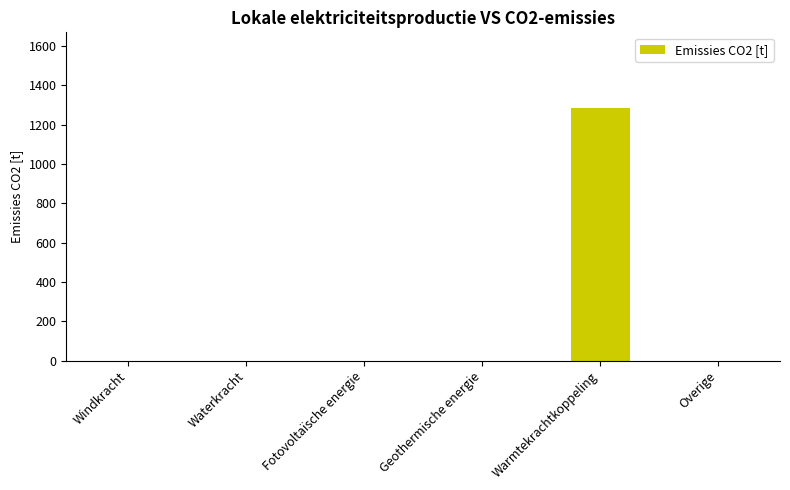

What is the sum of the values at Waterkracht and Warmtekrachtkoppeling?

1283.3